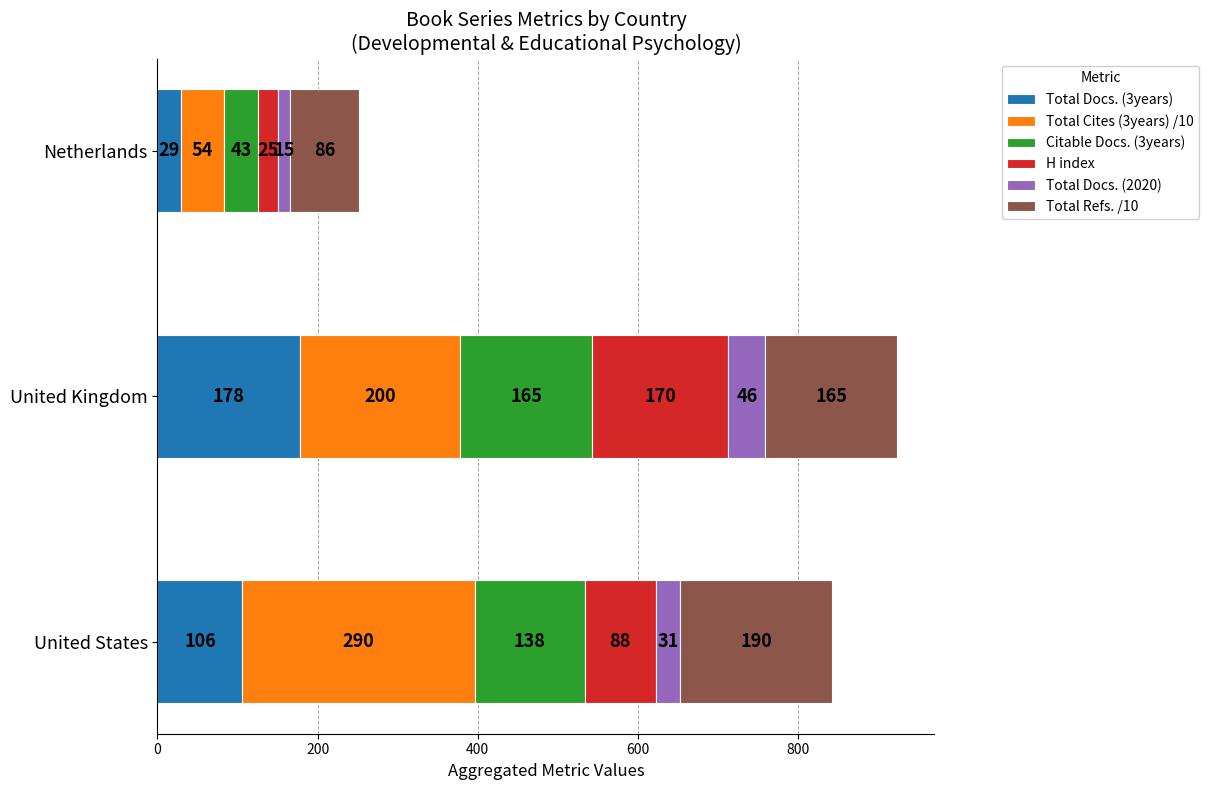

At which category is the sum across all series the highest?

United Kingdom